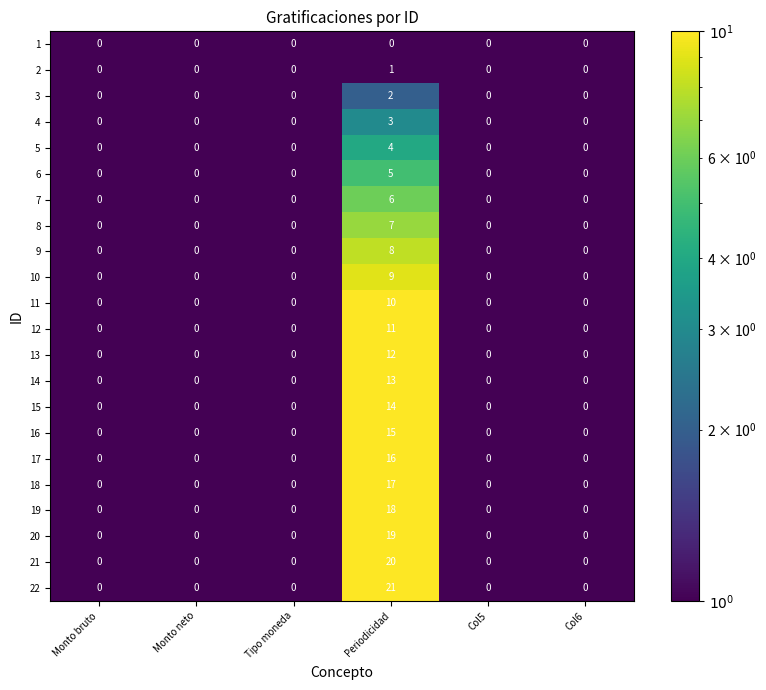

How many categories are shown in the chart?

6